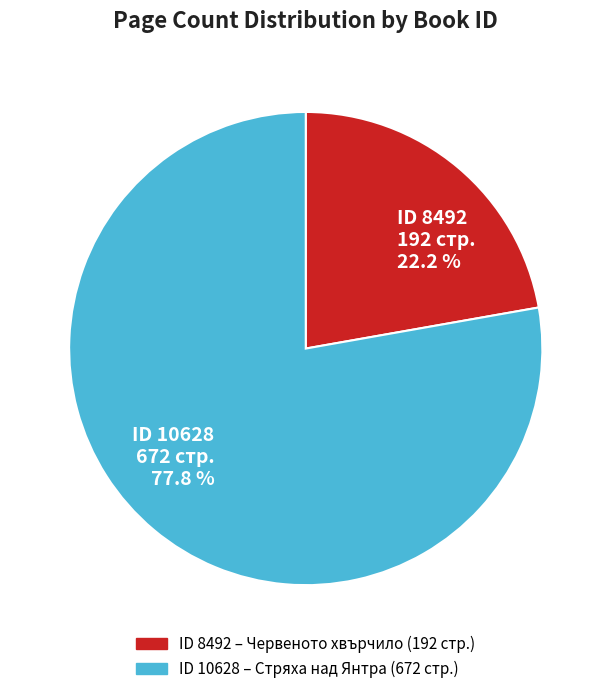

Is there a majority slice in this chart?

Yes